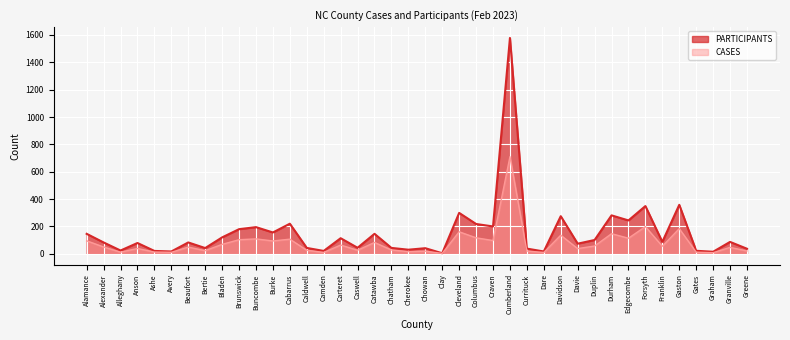

How many lines are shown in the chart?

2